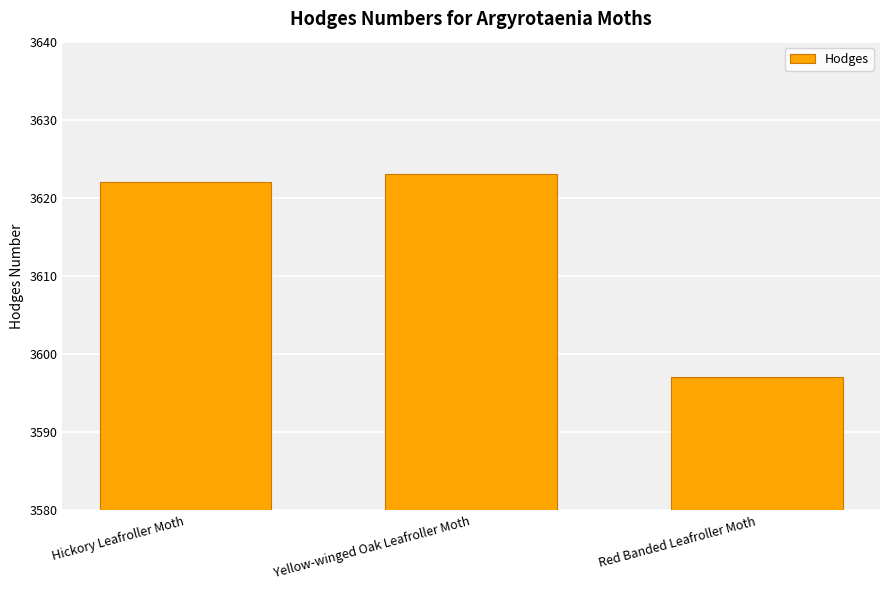

Between Yellow-winged Oak Leafroller Moth and Red Banded Leafroller Moth, which is larger?

Yellow-winged Oak Leafroller Moth